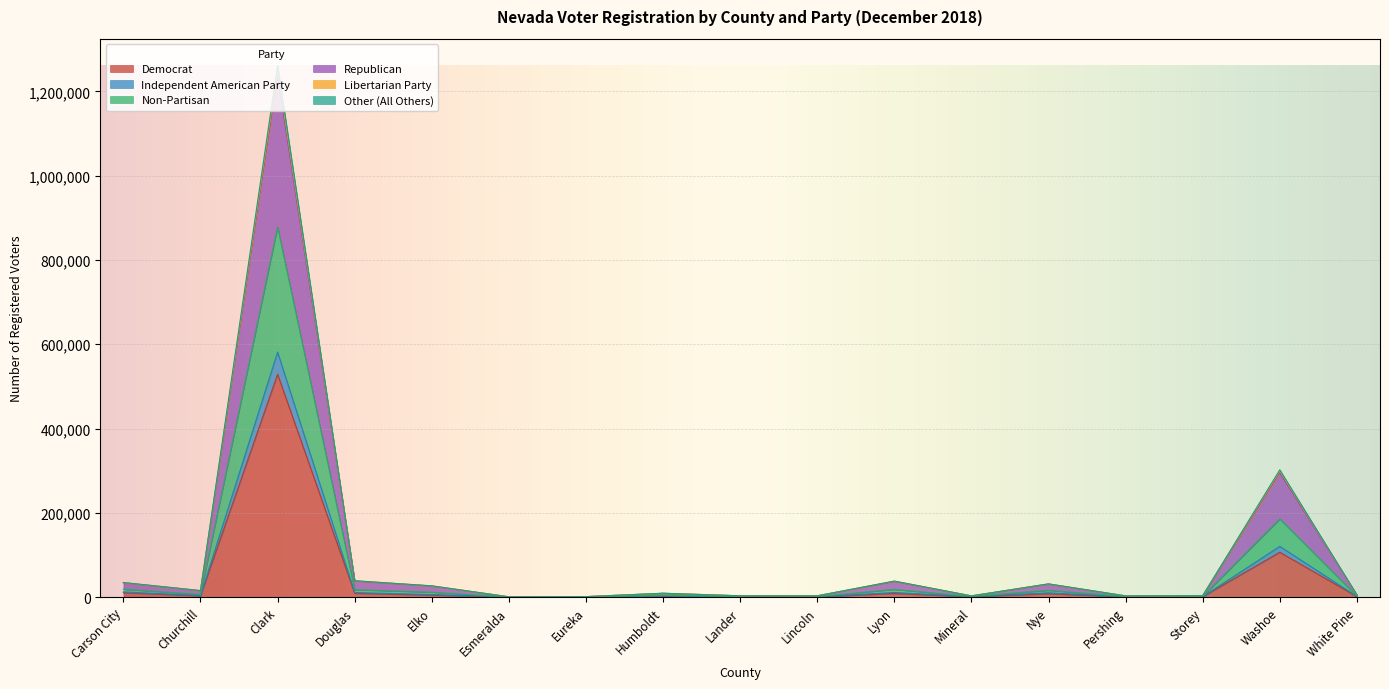

In Independent American Party, how many points are lower than both neighbors (excluding endpoints)?

5